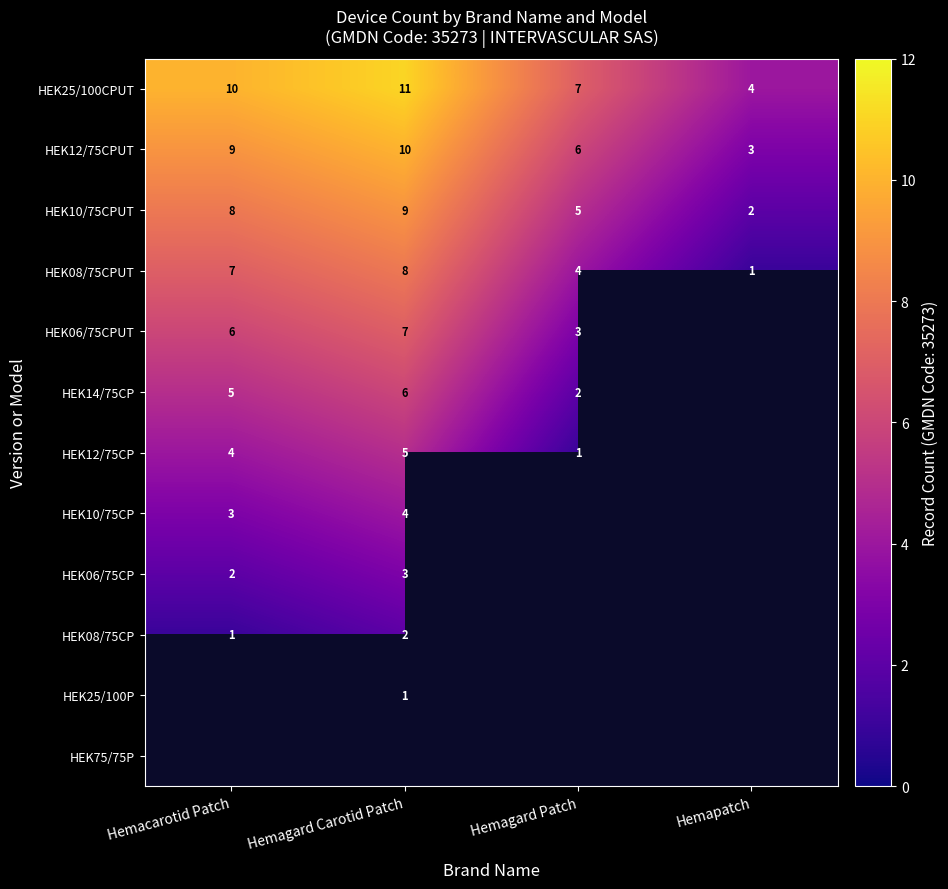

How many series are shown in this chart?

12